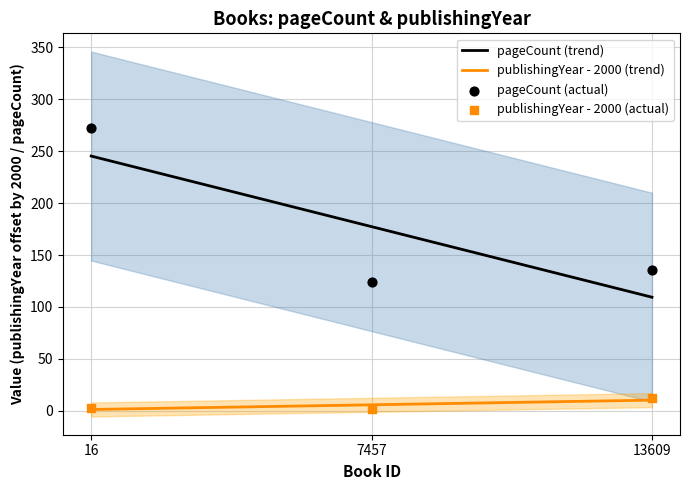

What are all the series names shown in the legend?

pageCount, publishingYear